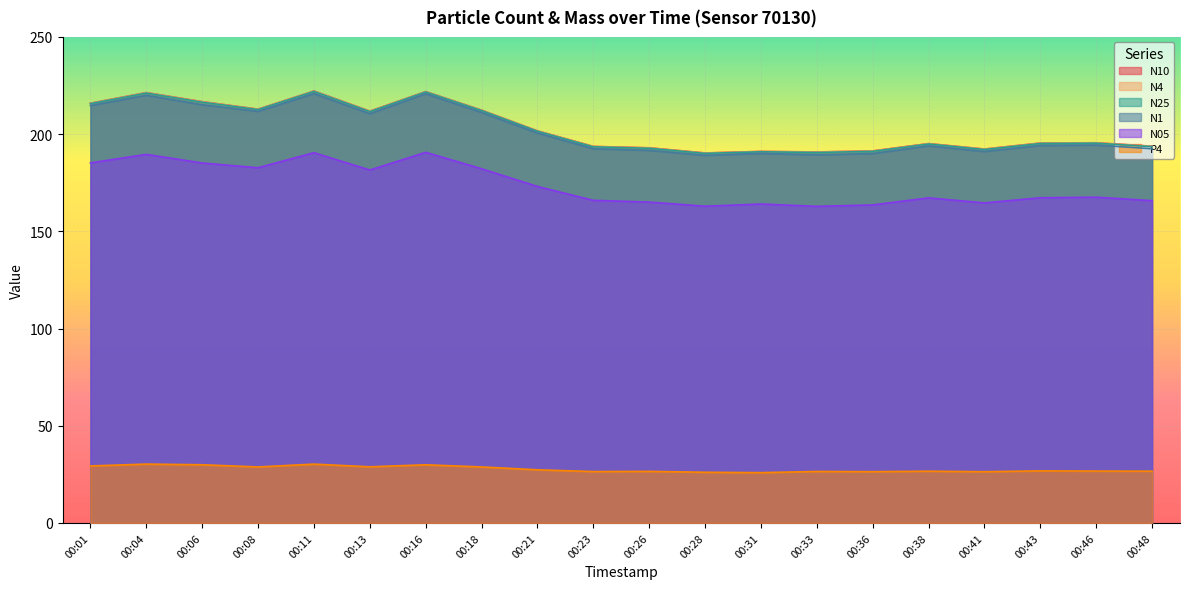

What is the sum of all N10 values?

4059.2